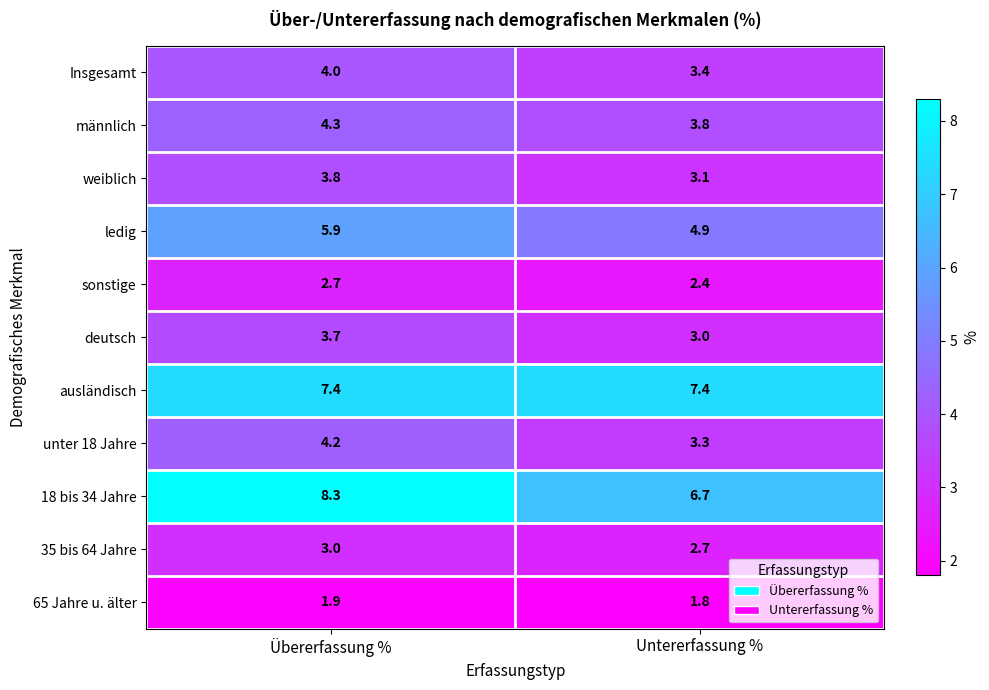

Is it true that weiblich equals 3.1 at Untererfassung %?

True